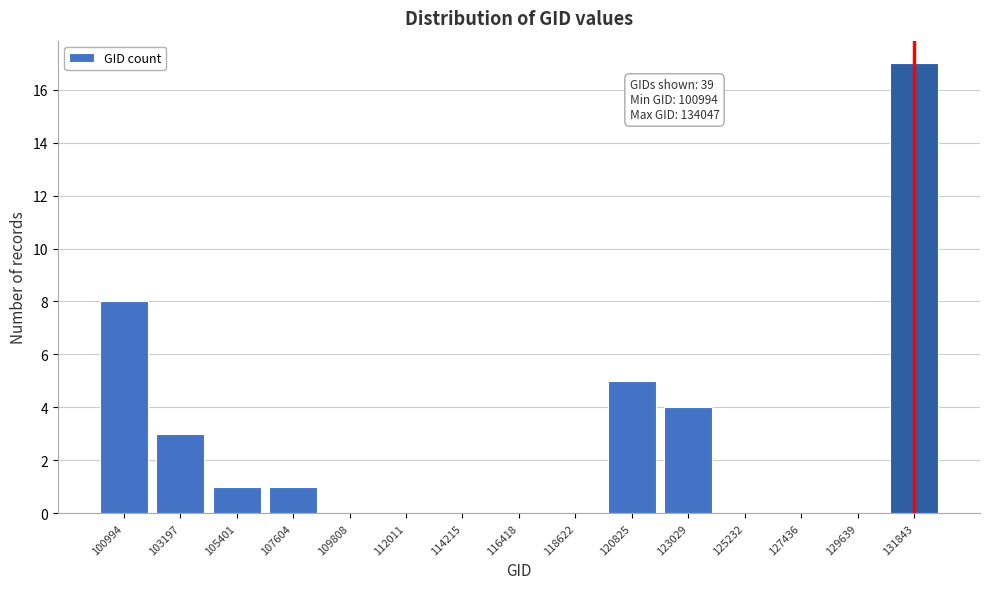

Reading left to right, transcribe all the data shown in this chart.

100994=8	103197=3	105401=1	107604=1	109808=0	112011=0	114215=0	116418=0	118622=0	120825=5	123029=4	125232=0	127436=0	129639=0	131843=17